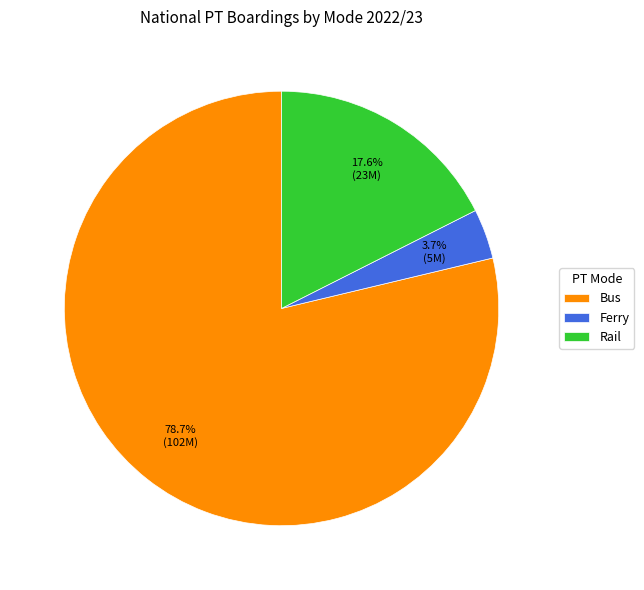

How many segments does this pie chart have?

3